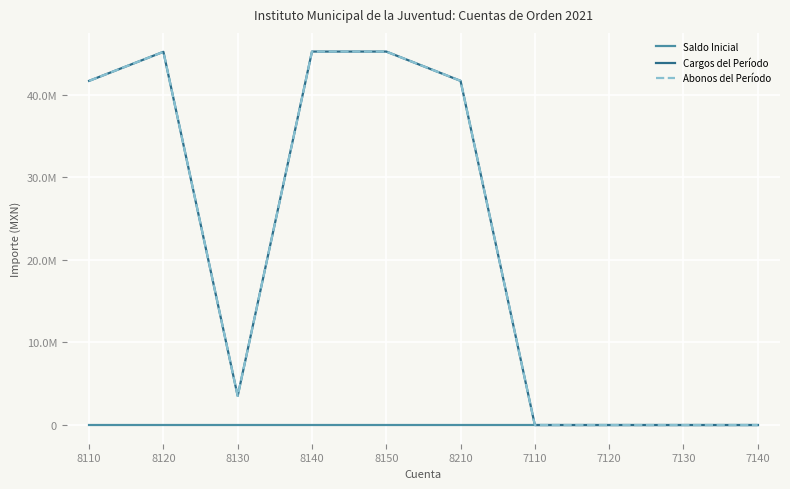

Is this an area chart (filled region under the line)?

No